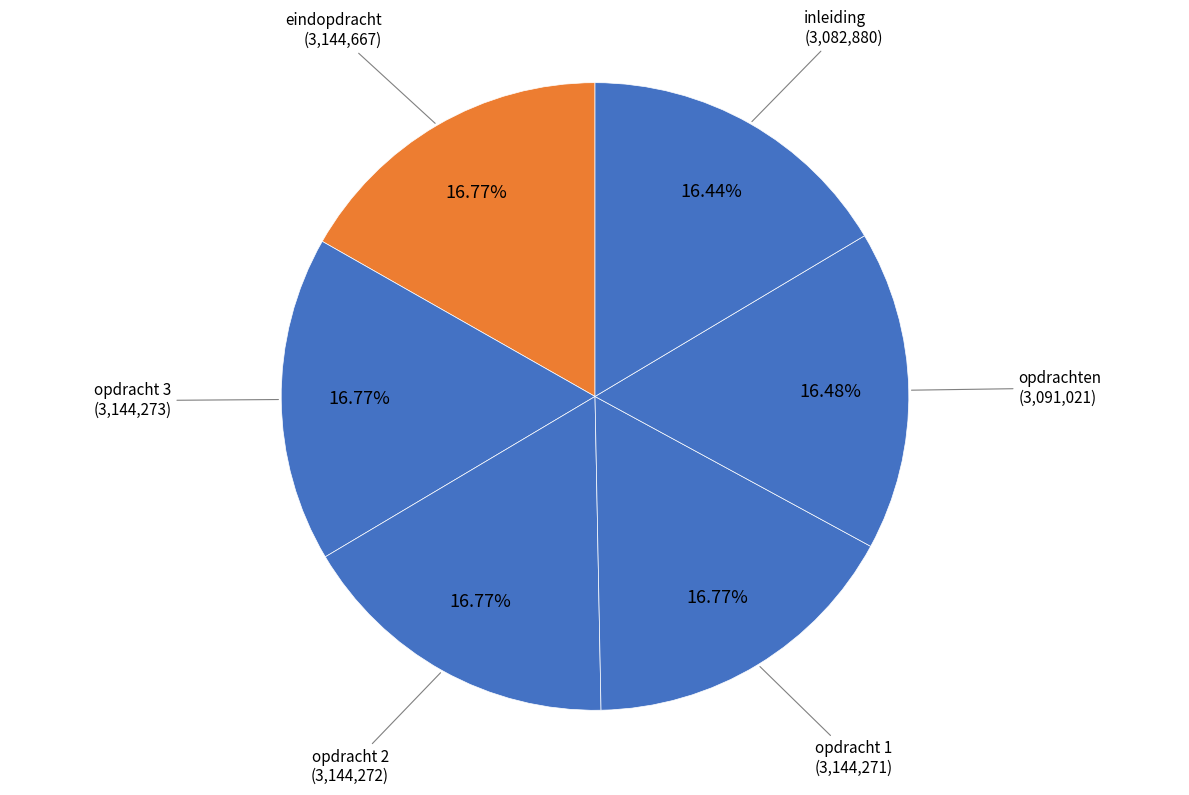

How many segments does this pie chart have?

6